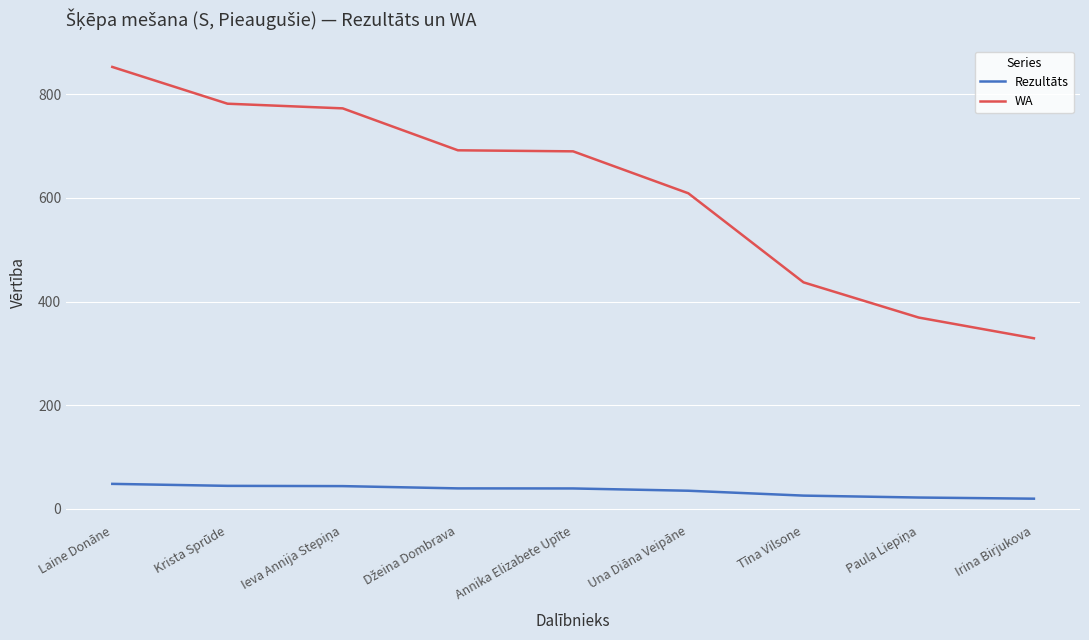

Which series has the widest spread of values?

WA